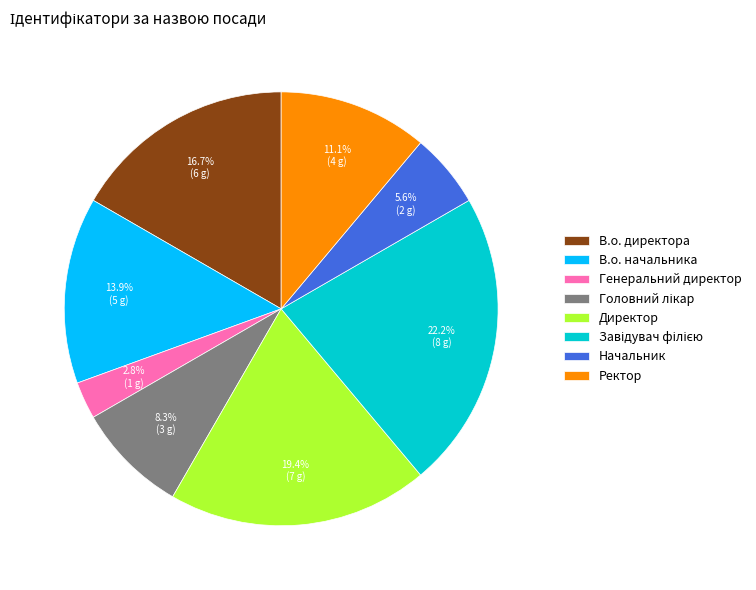

Between В.о. директора and В.о. начальника, which is larger?

В.о. директора